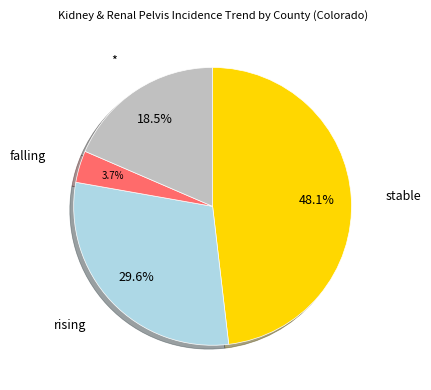

True or false: stable accounts for 48% of the total.

True